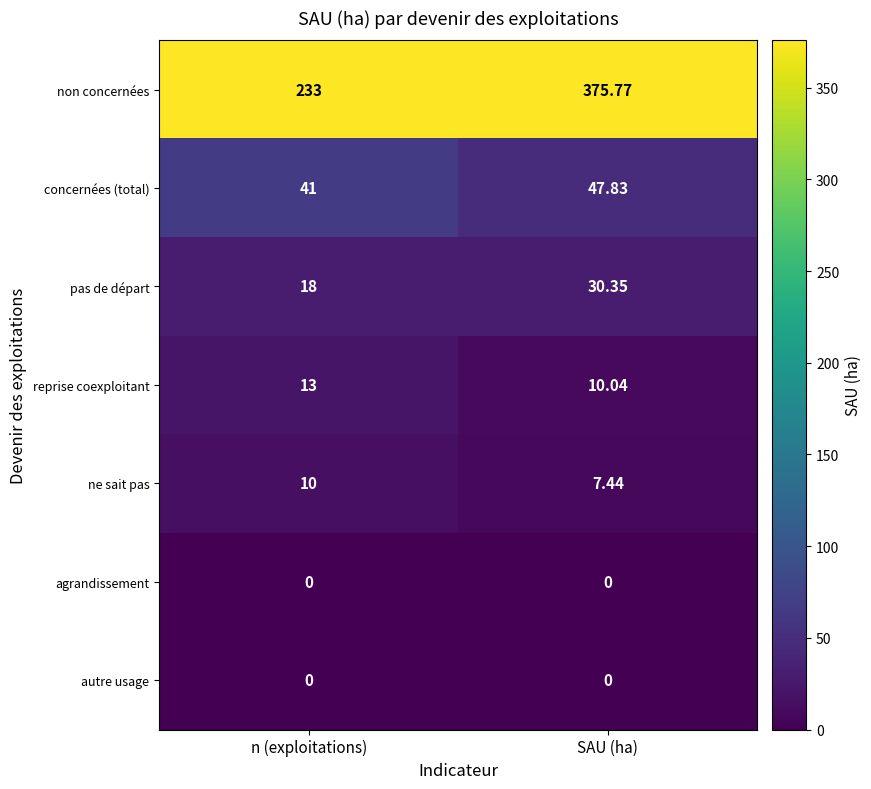

At which label is pas de départ closest to 24?

n (exploitations)